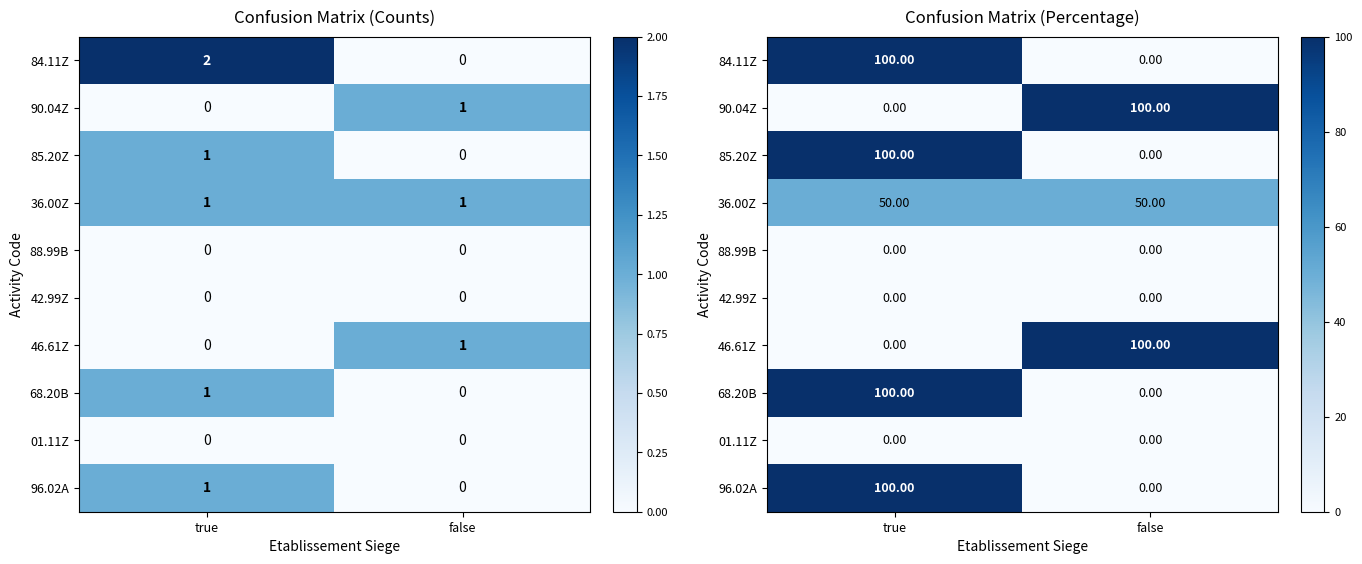

The value of 01.11Z at false is 0. True or false?

True